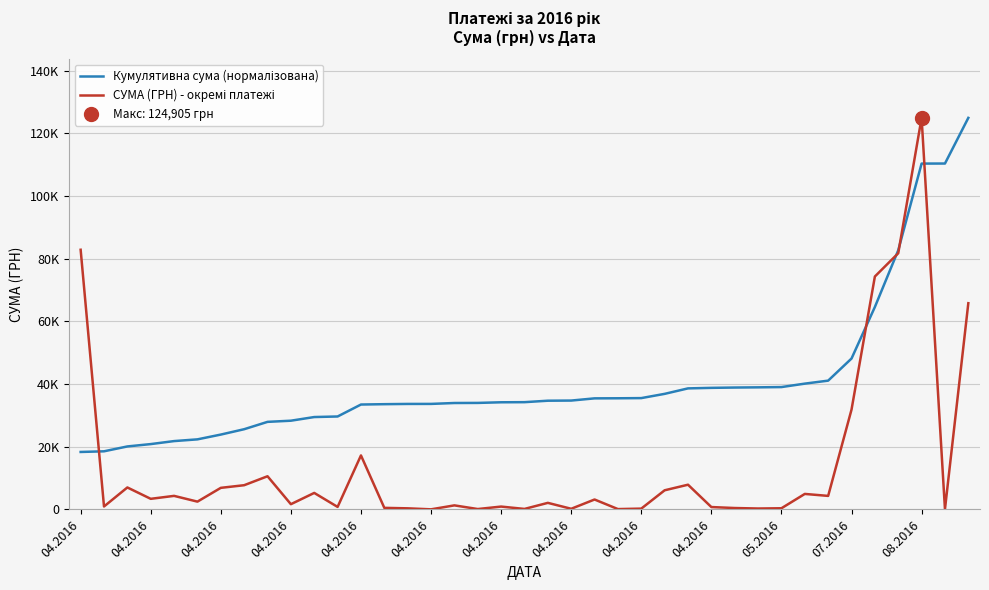

What is the lowest value of the Кумулятивна сума (нормалізована) series?

18335.9